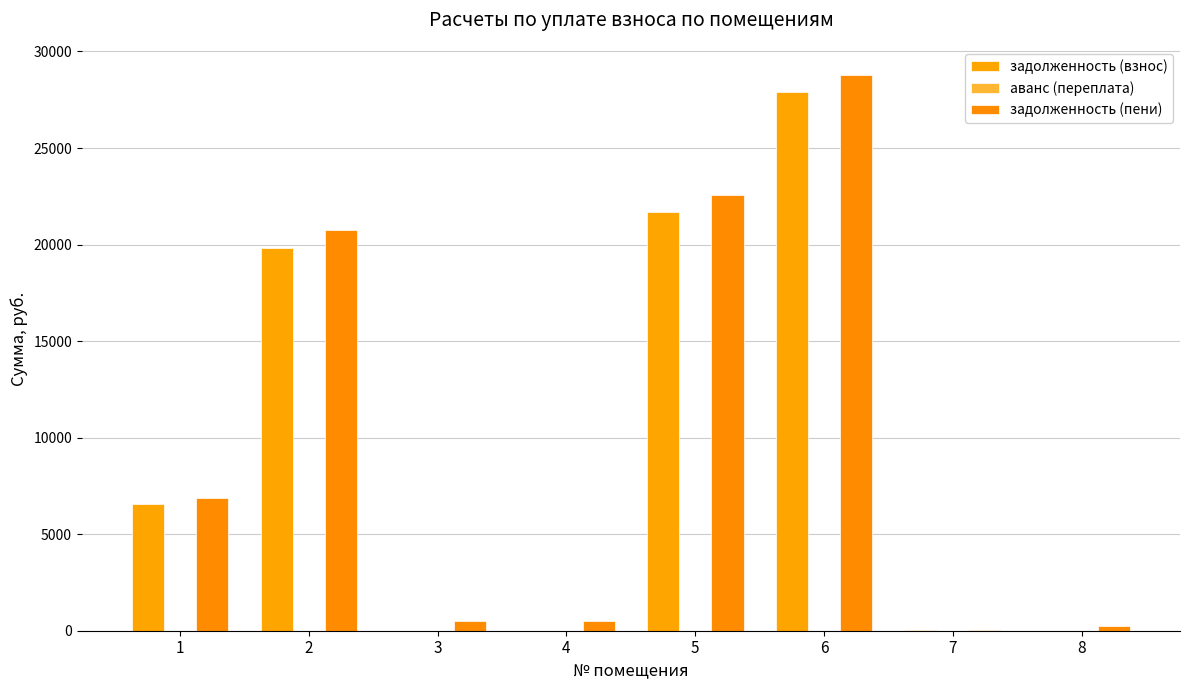

Between 1 and 8, which is larger?

1